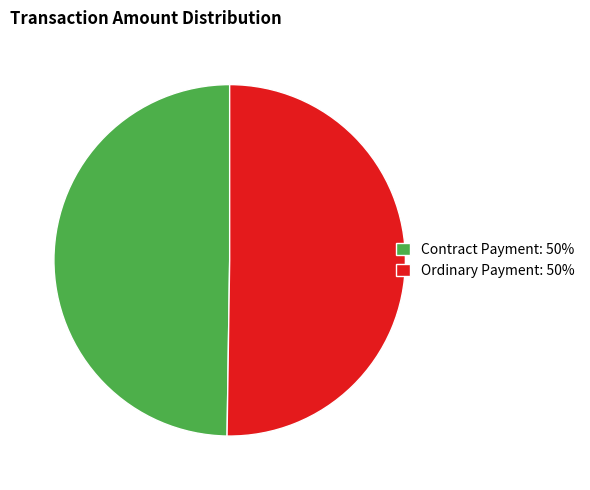

The Ordinary Payment slice represents 62% of the pie. True or false?

False